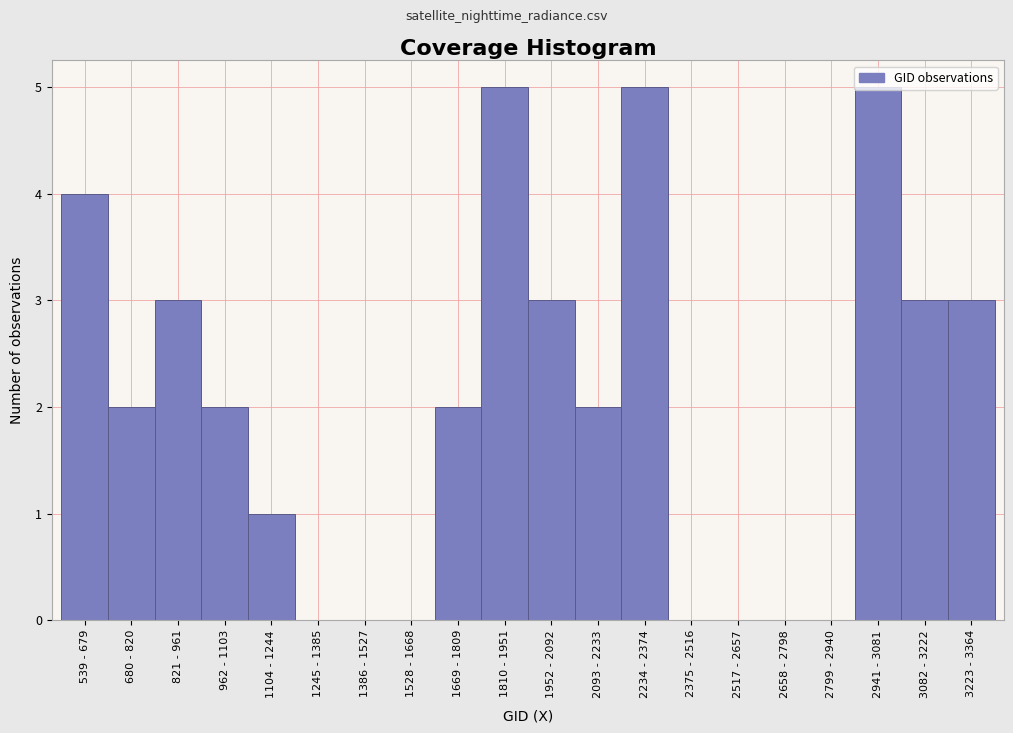

What is the sum of the values at 2234 - 2374 and 821 - 961?

8